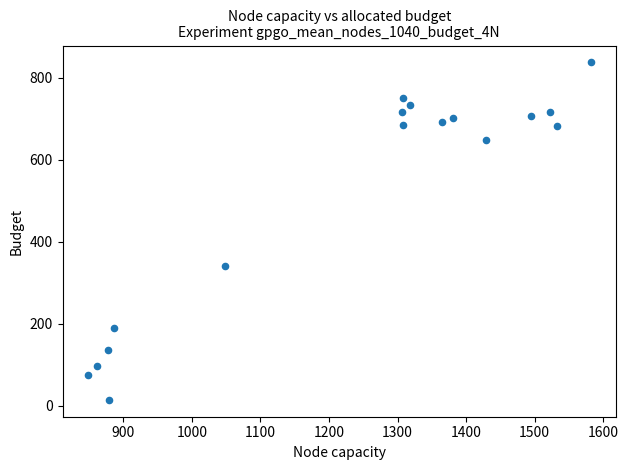

What Y value in the scatter plot is closest to 426?

340.2